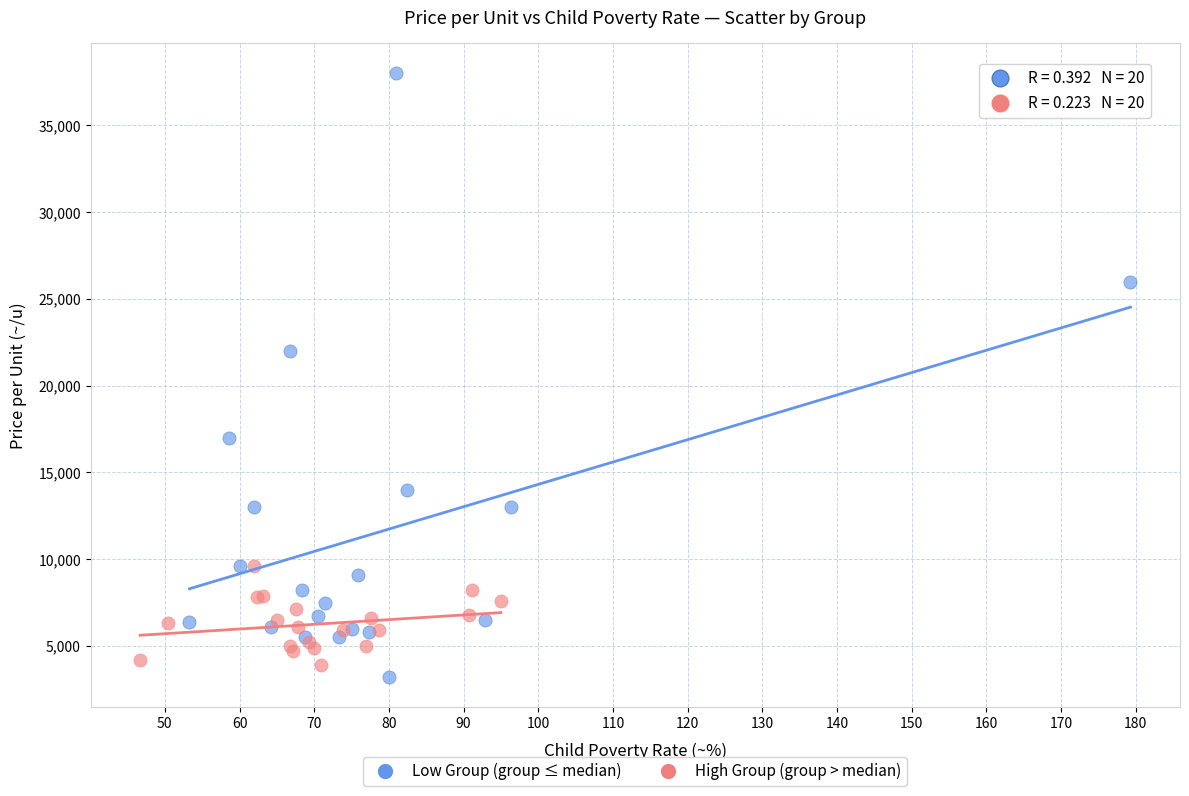

Which series contains the highest Y value?

Low Group (group ≤ median)